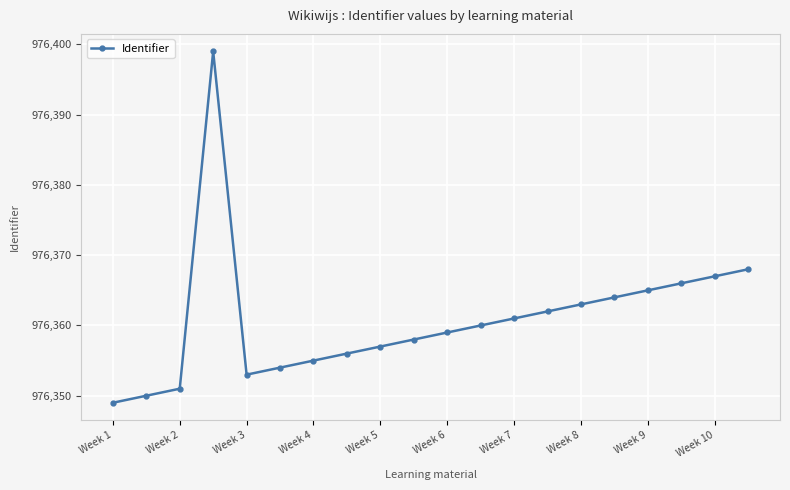

What is the average value?

976361